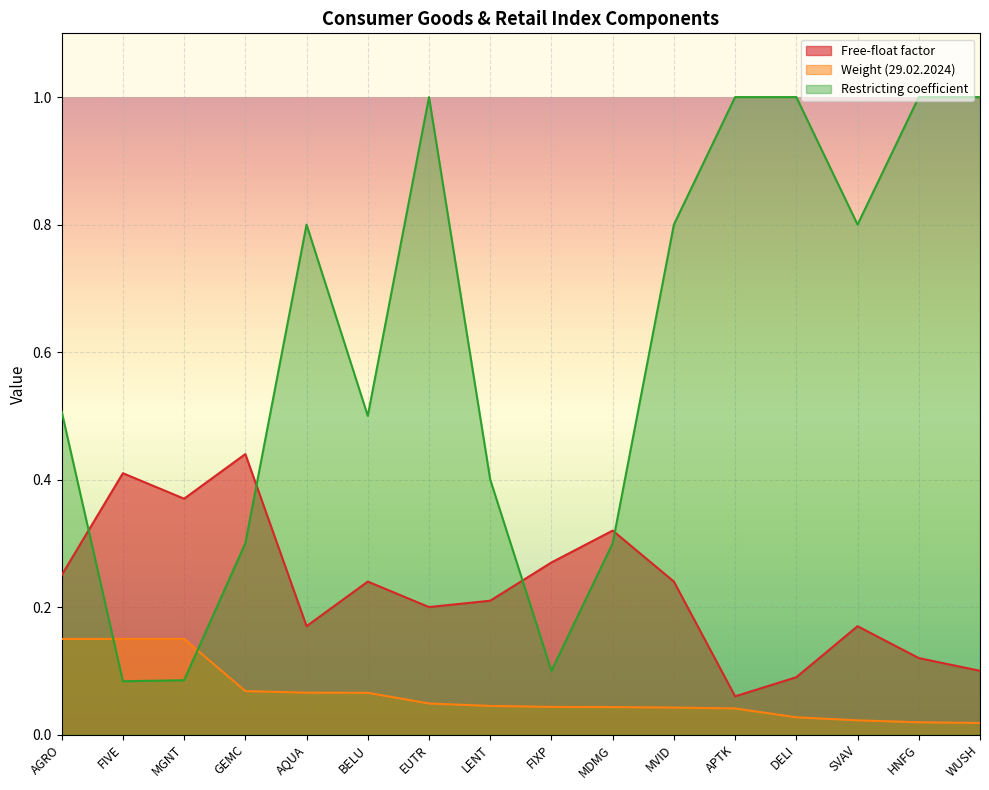

Reading left to right, what are all the values shown in this chart?

Free-float factor: 0.2	0.4	0.4	0.4	0.2	0.2	0.2	0.2	0.3	0.3	0.2	0.1	0.1	0.2	0.1	0.1
Weight (29.02.2024): 0.1	0.1	0.1	0.1	0.1	0.1	0.0	0.0	0.0	0.0	0.0	0.0	0.0	0.0	0.0	0.0
Restricting coefficient: 0.5	0.1	0.1	0.3	0.8	0.5	1.0	0.4	0.1	0.3	0.8	1.0	1.0	0.8	1.0	1.0